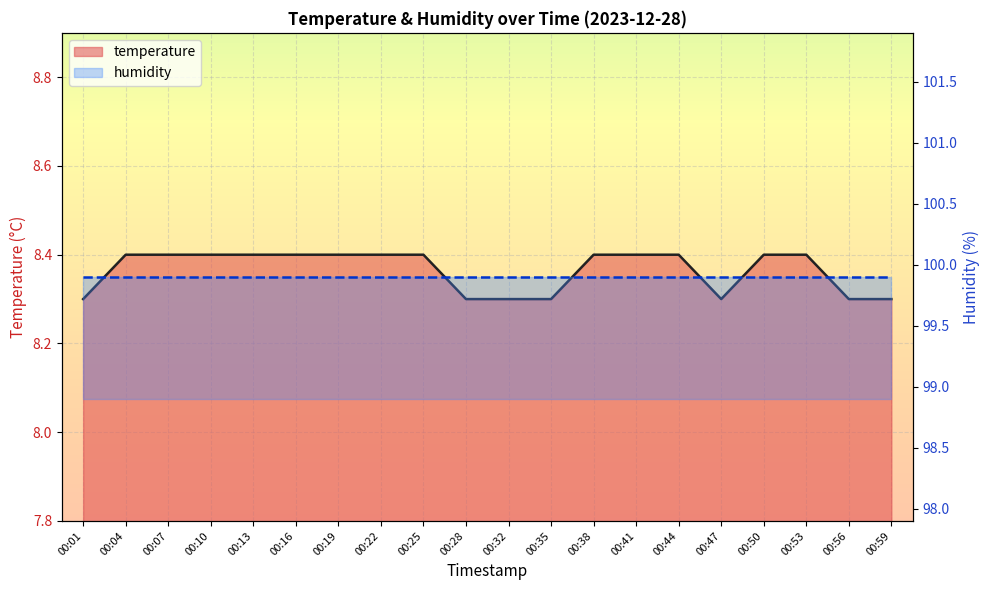

What is the ratio of the value at 00:35 to the value at 00:38?

1.0